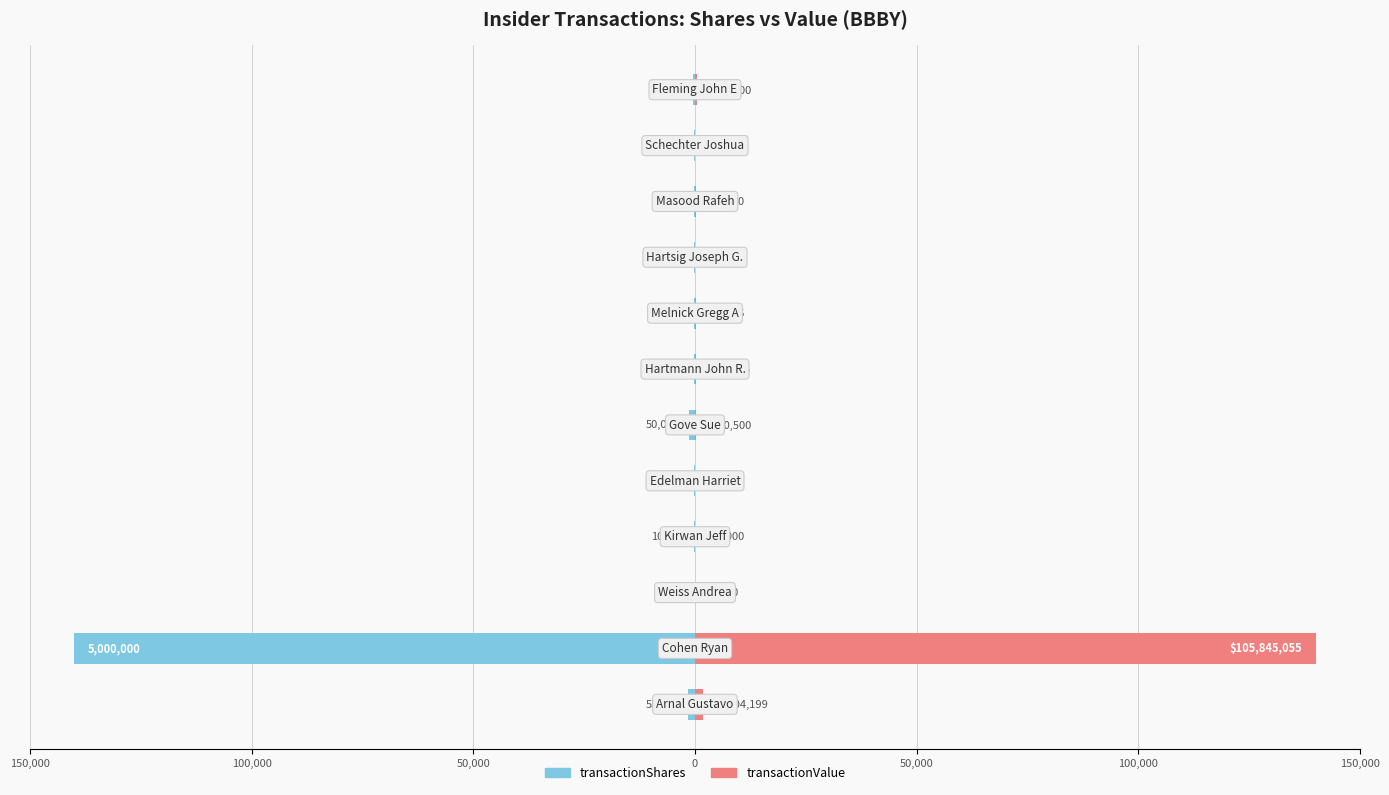

The value of transactionShares at 10 is -285.7. True or false?

False